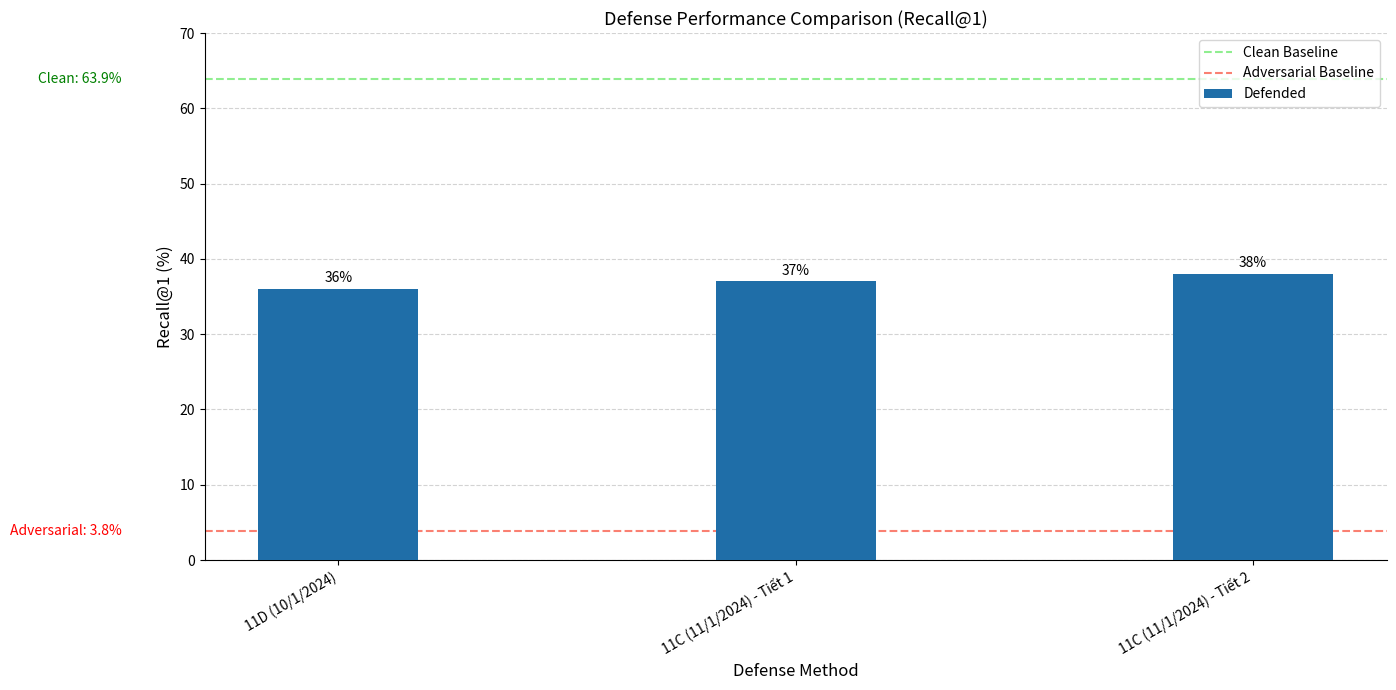

What is the label of the 2nd bar from the left?

11C (11/1/2024) - Tiết 1